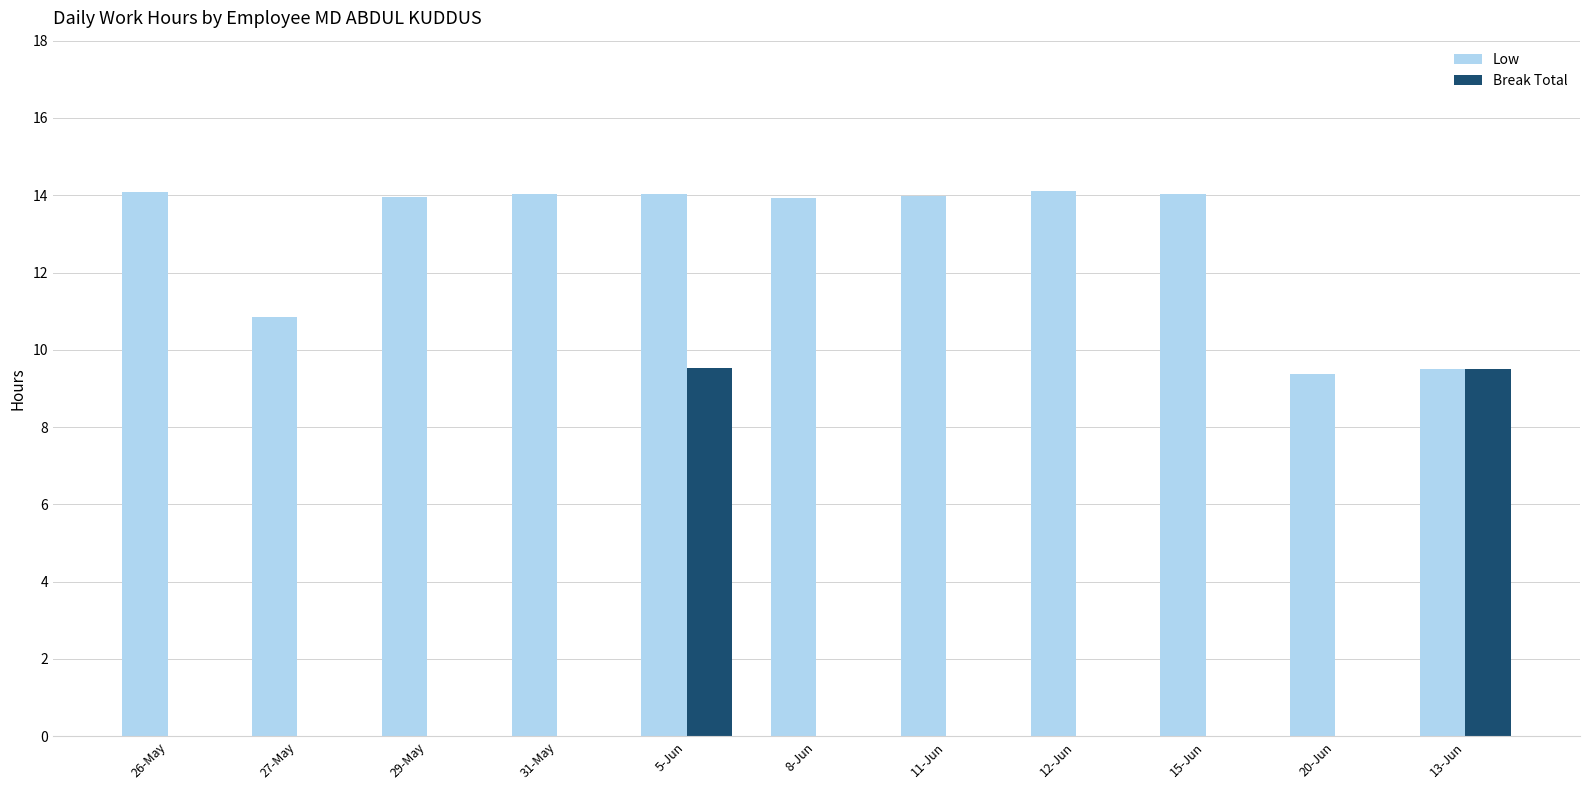

Where is Low nearest to the value 11?

27-May